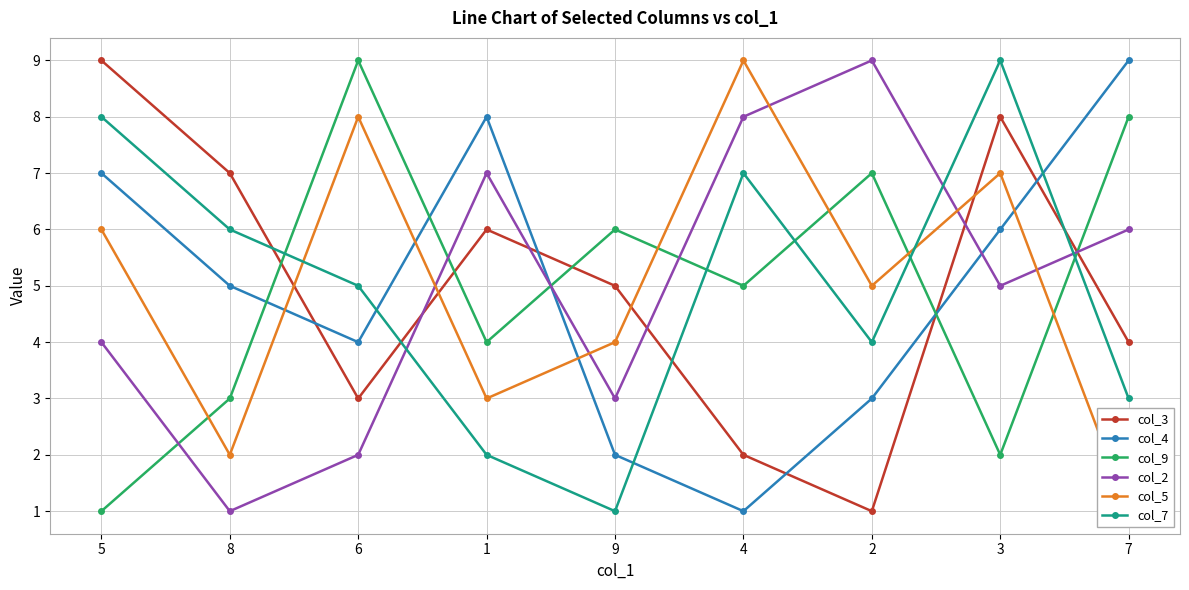

Which category has the lowest value in the col_3 series?

2